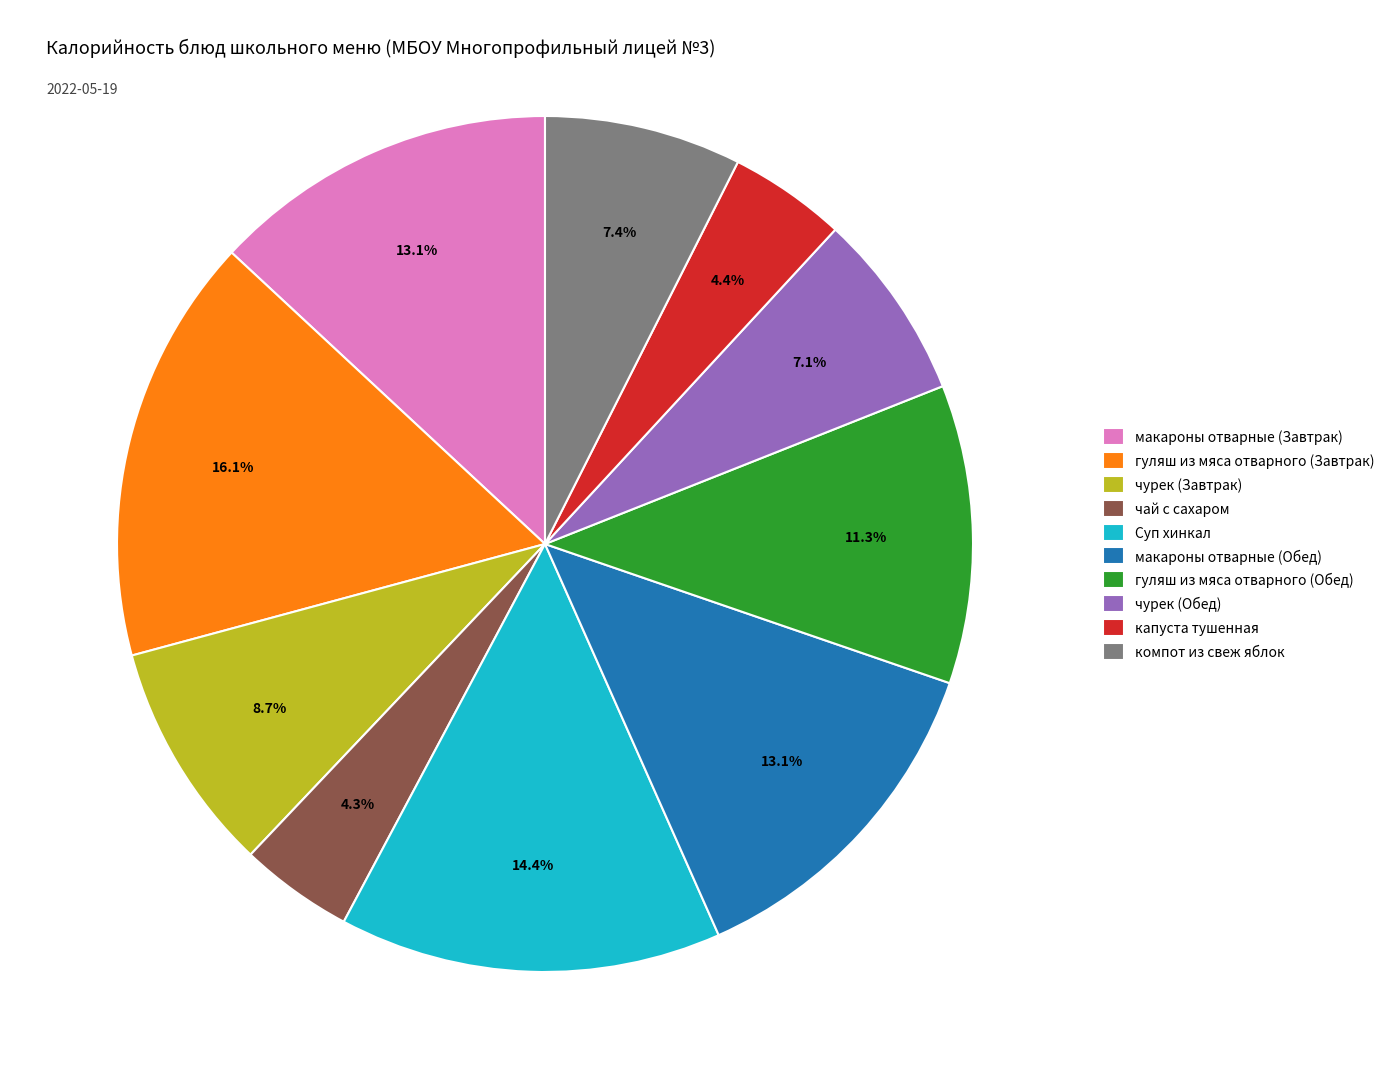

Count the number of slices in the pie.

10